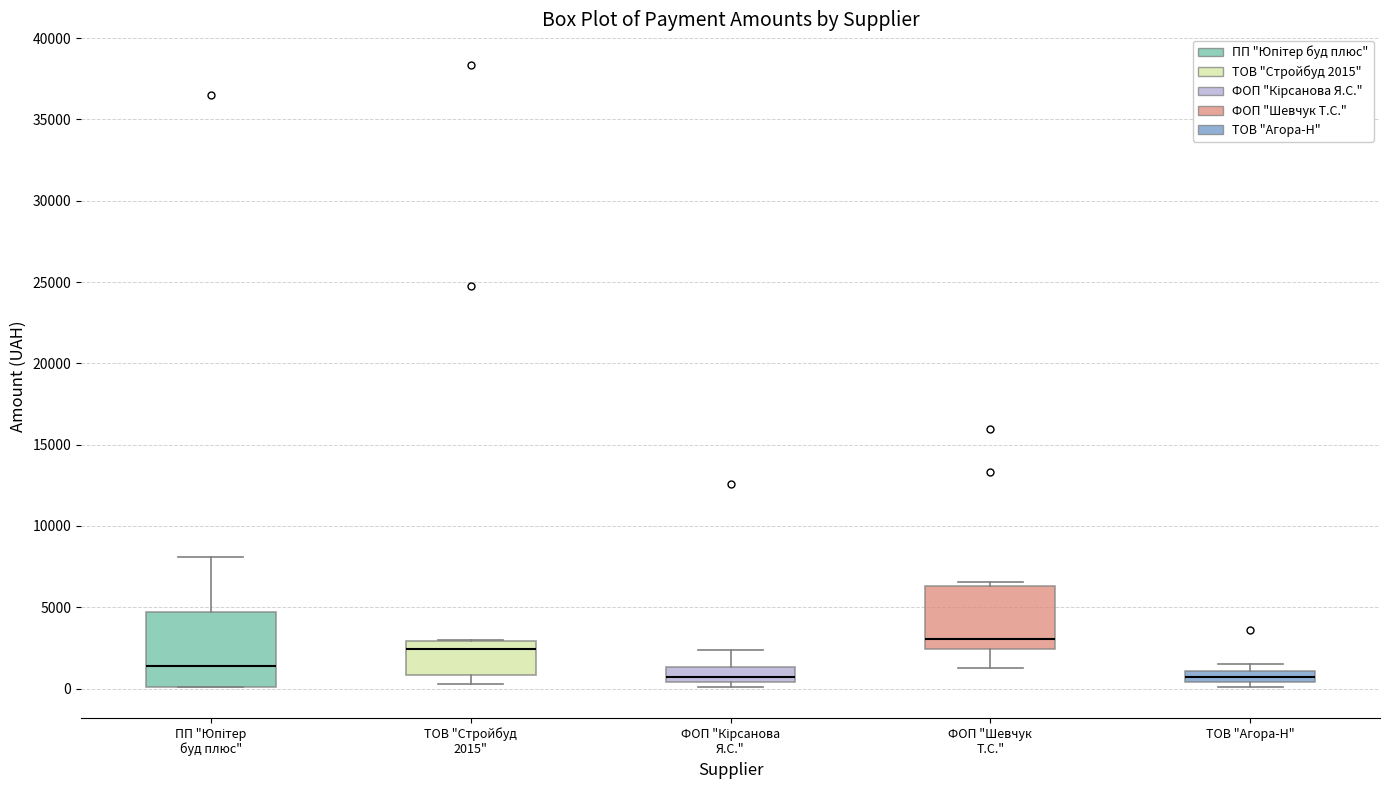

Where is the upper edge of the box for ФОП "Кірсанова Я.С." on the y-axis? The values are not printed on the chart, so give them approximately, as read against the axis.

1500